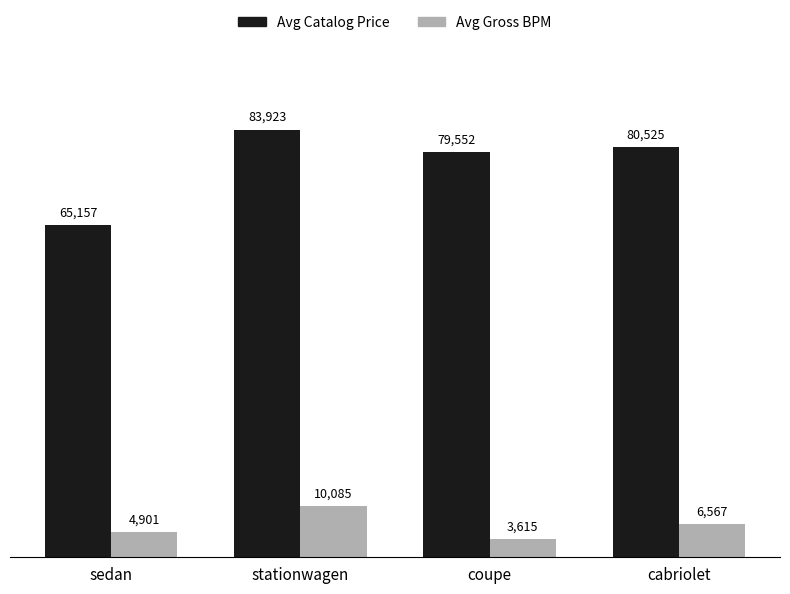

What is the greatest value displayed?

83923